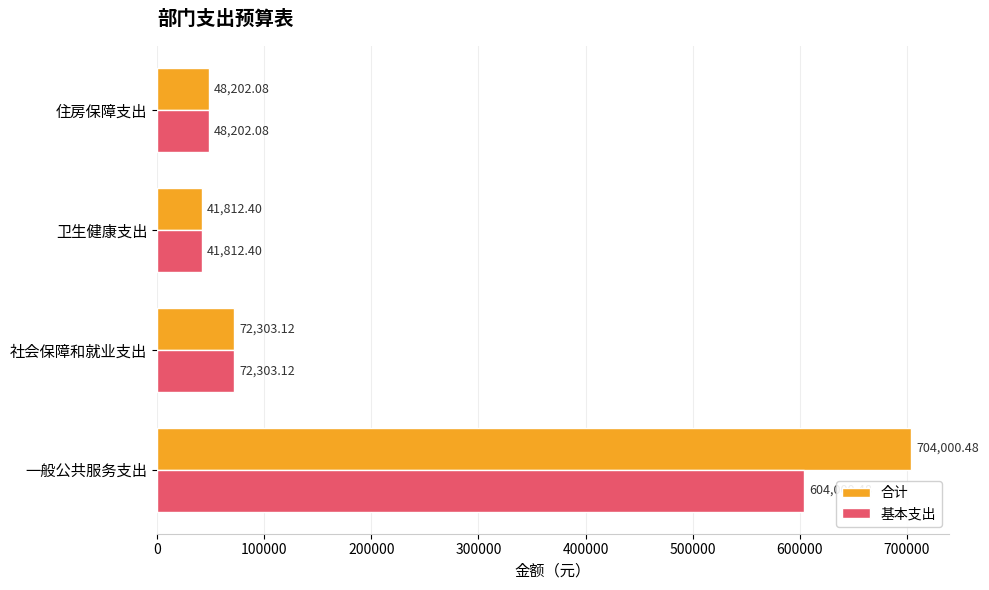

What are all the series names shown in the legend?

合计, 基本支出